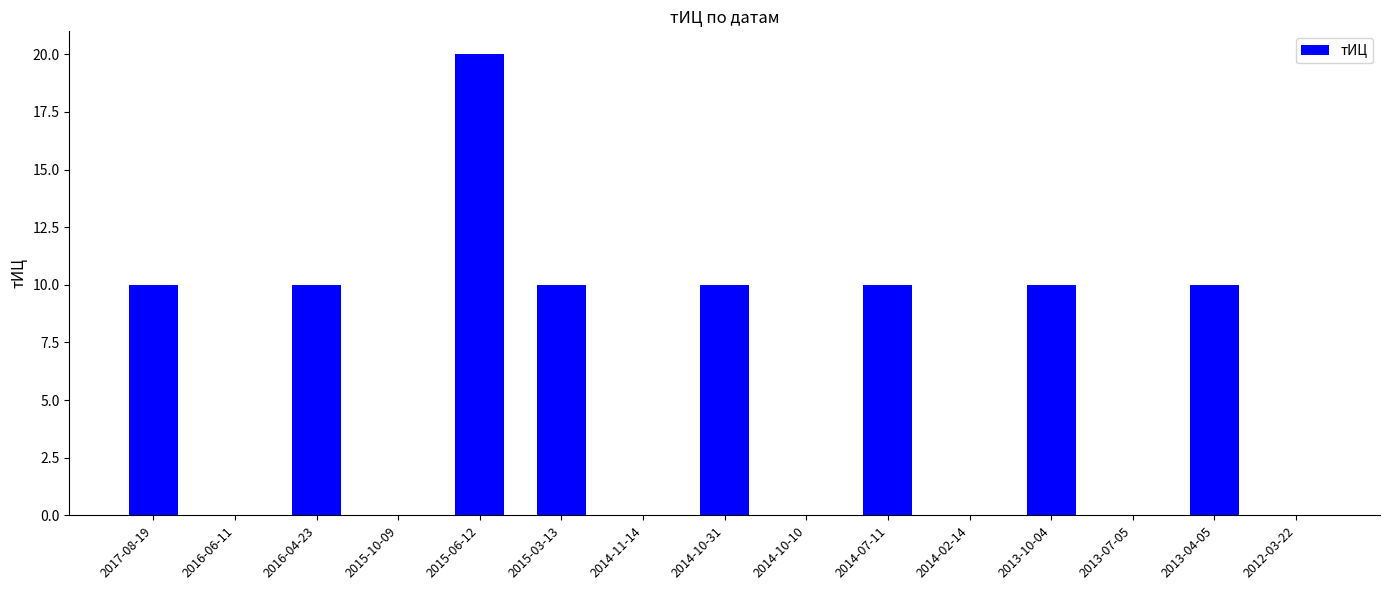

Which label corresponds to the largest value in the chart?

2015-06-12